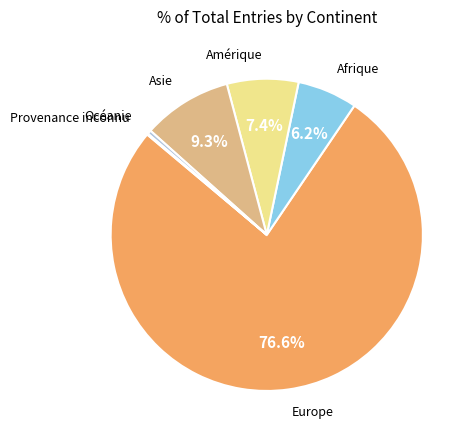

Count the number of slices in the pie.

6